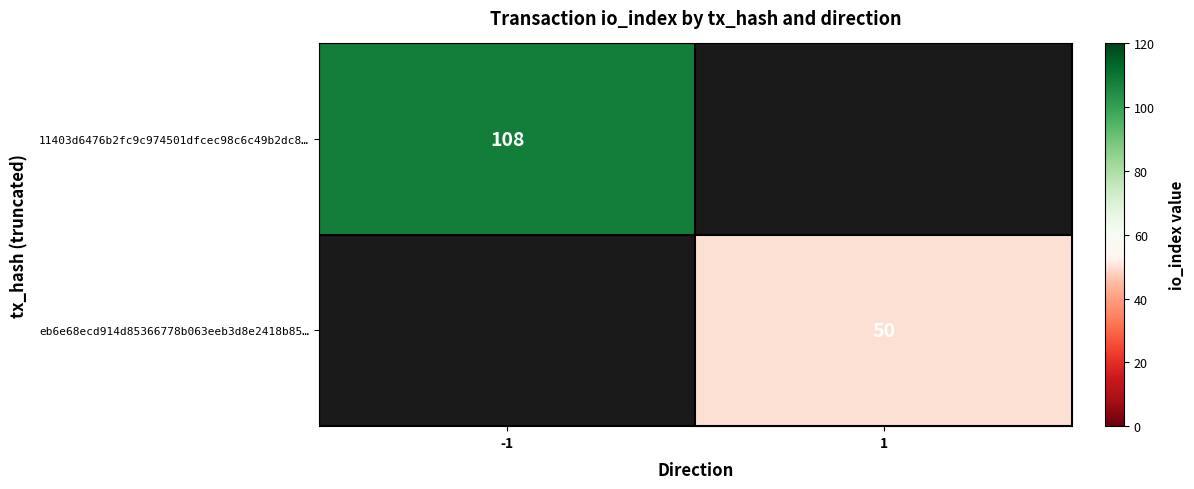

Is it true that eb6e68ecd914d85366778b063eeb3d8e2418b85… equals 50 at 1?

True